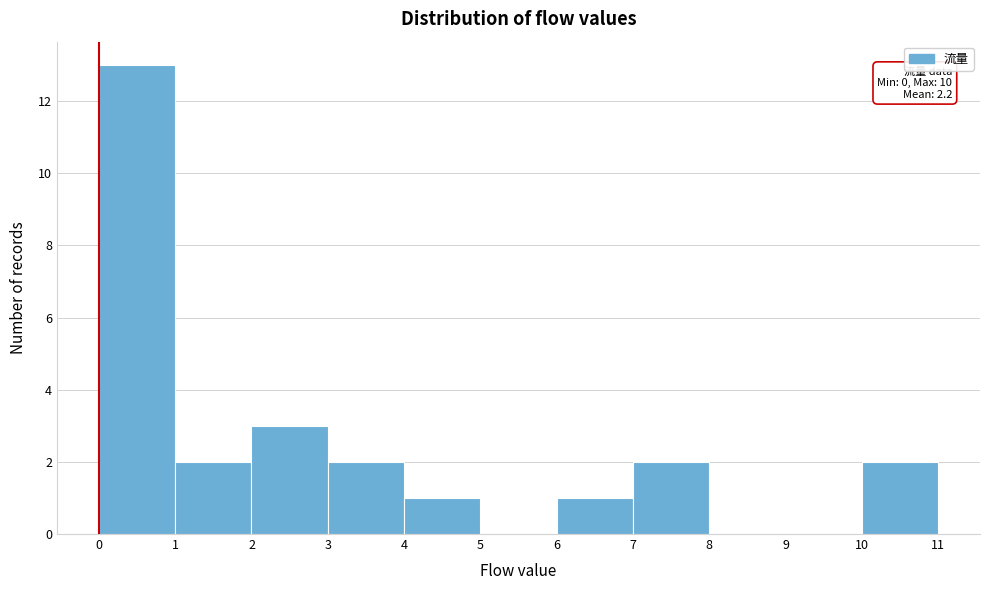

Which range on the x-axis has the tallest bar?

0 to 1